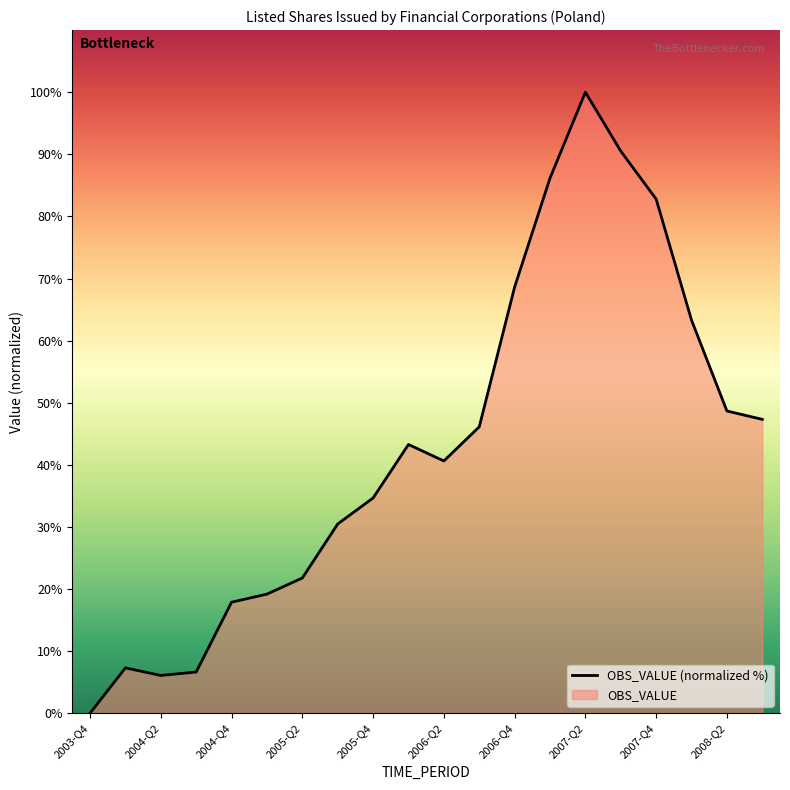

What is the maximum value shown in the chart?

100.0